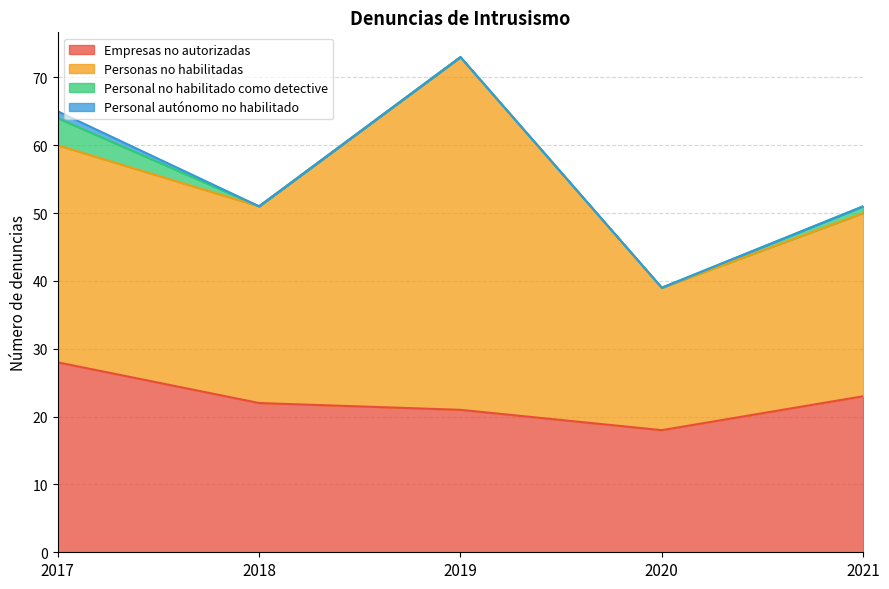

Does the chart display data point markers on the line(s)?

No